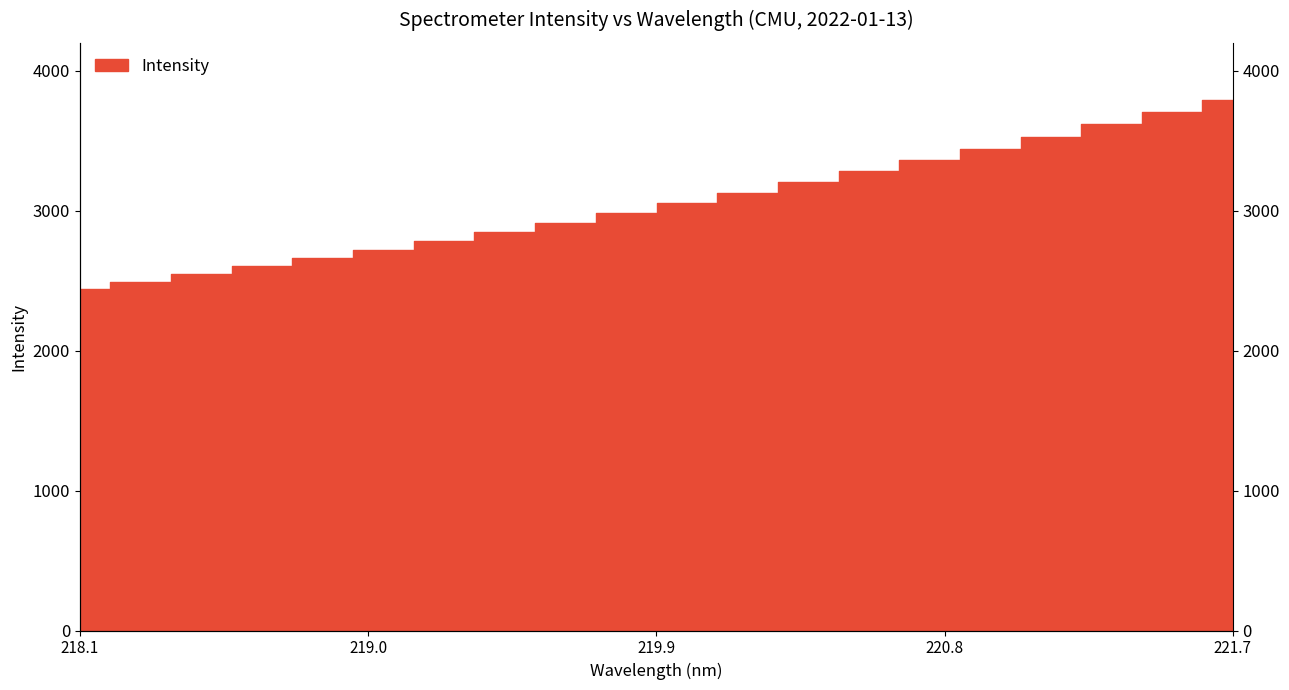

How many distinct data groups are displayed?

1